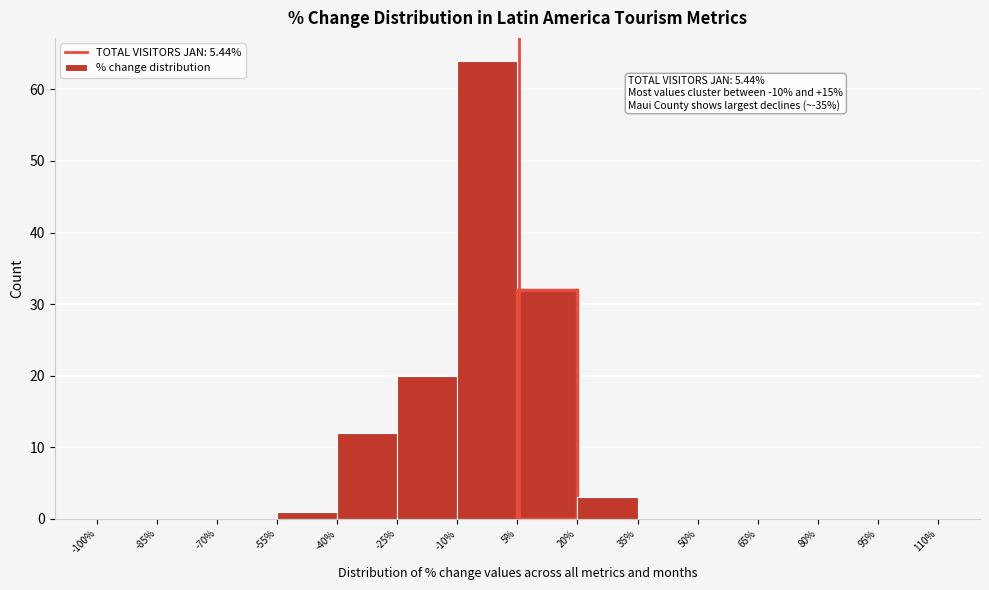

Which range on the x-axis has the tallest bar?

-10% to 5%